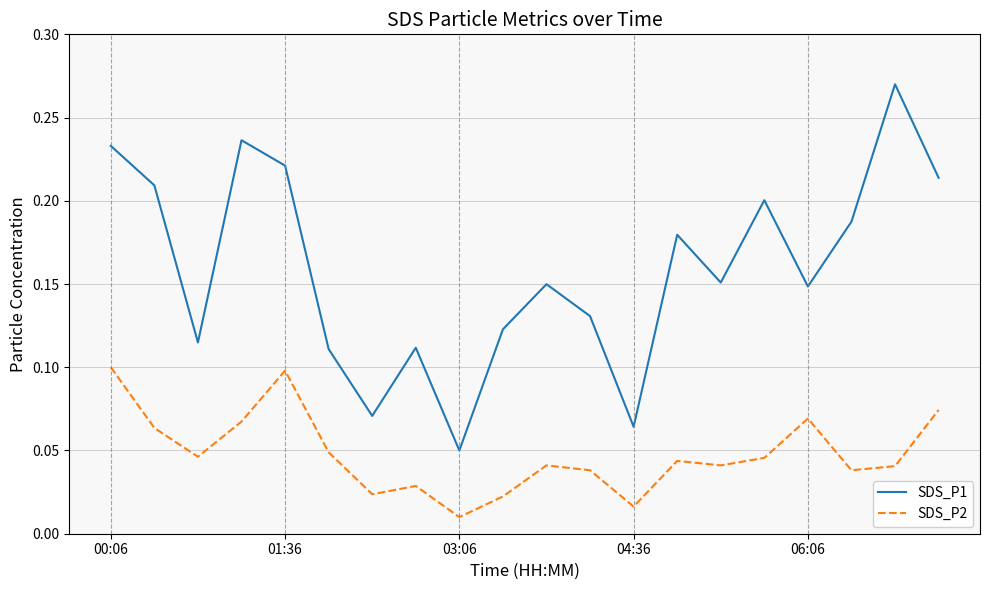

Which series has the largest total across all categories?

SDS_P1